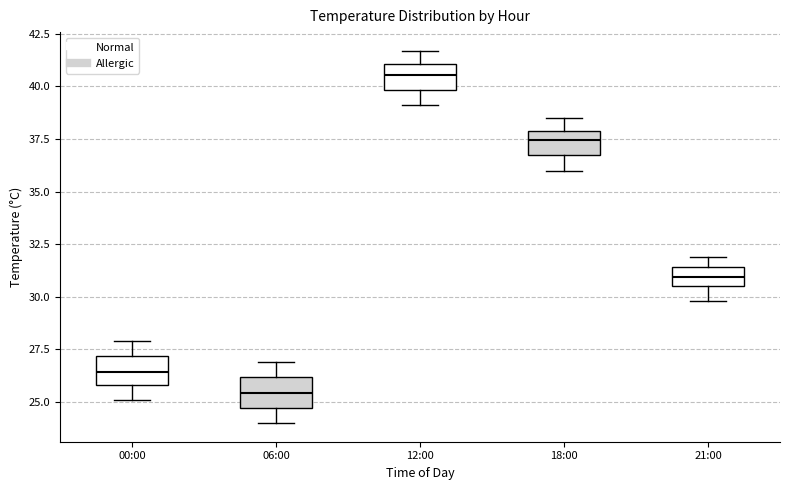

Reading left to right, transcribe this box plot: for each box, give where its median line is, the range the box spans, and where its two whiskers end, as read against the y-axis. The values are not printed on the chart, so give them approximately, as read against the axis.

00:00: median 26.5, box 26.0 to 27.0, whiskers 25.0 to 28.0
06:00: median 25.5, box 24.5 to 26.0, whiskers 24.0 to 27.0
12:00: median 40.5, box 40.0 to 41.0, whiskers 39.0 to 41.5
18:00: median 37.5, box 36.5 to 38.0, whiskers 36.0 to 38.5
21:00: median 31.0, box 30.5 to 31.5, whiskers 30.0 to 32.0